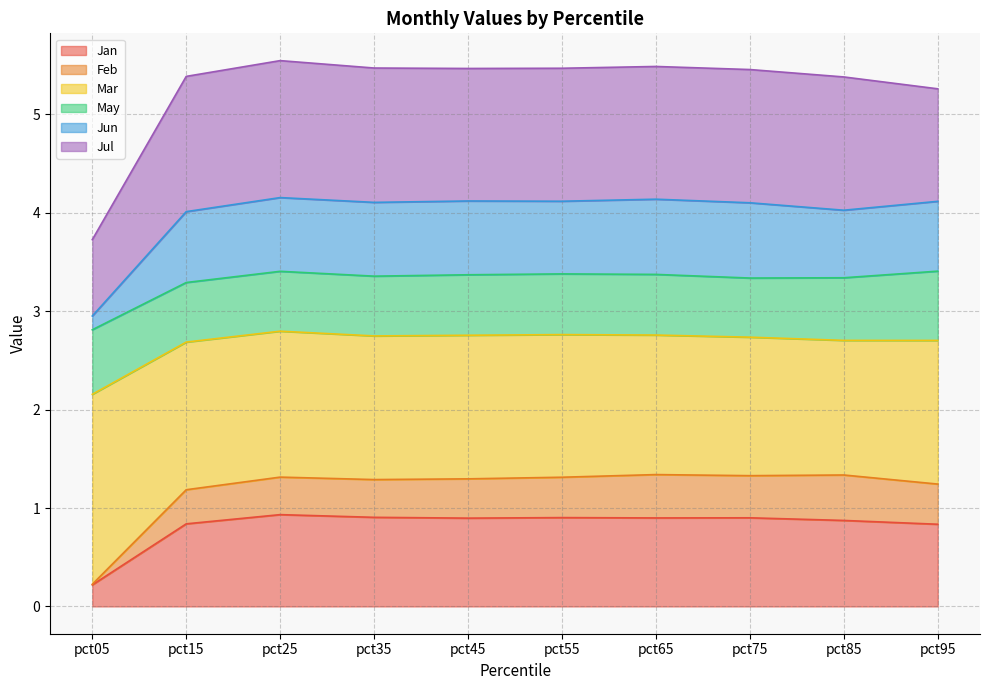

What is the maximum value shown in the chart?

5.5